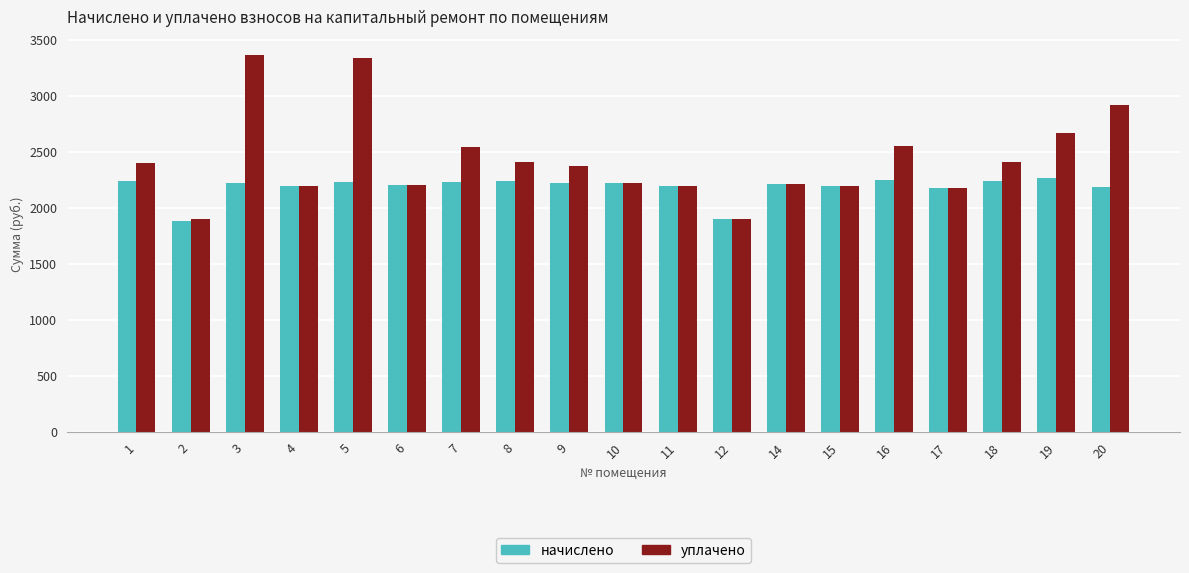

What is the minimum value for уплачено?

1902.5